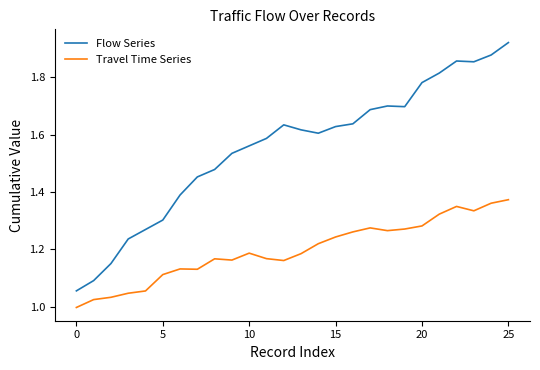

What is the difference between the maximum and minimum values in the Travel Time Series series?

0.4